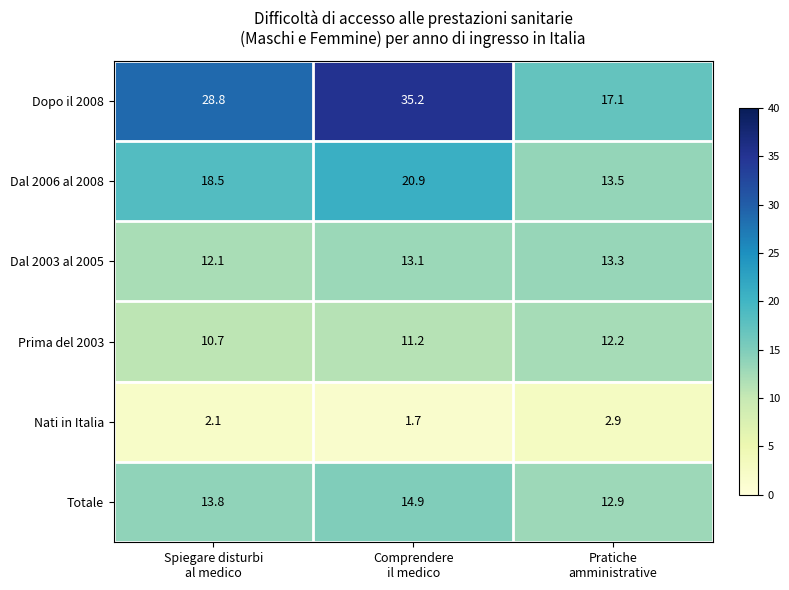

Which category has the lowest value across all series?

Comprendere
il medico